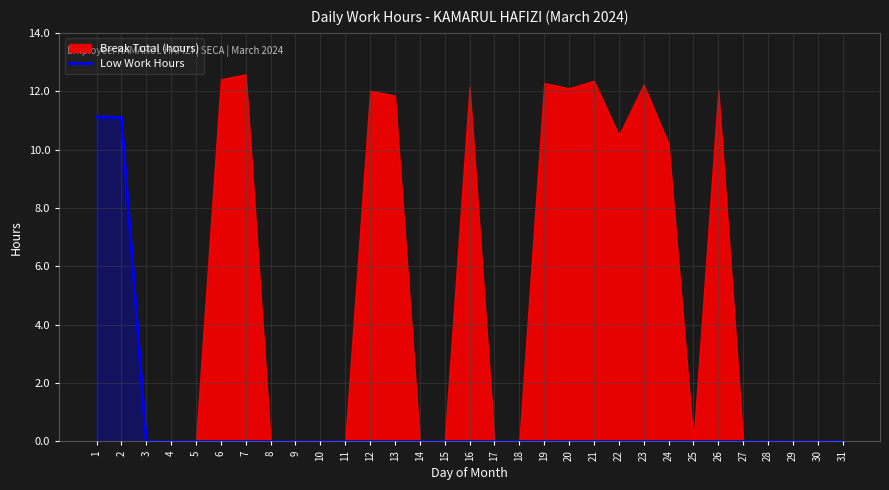

True or false: Low Work Hours has a value of 0.0 at 12.

True